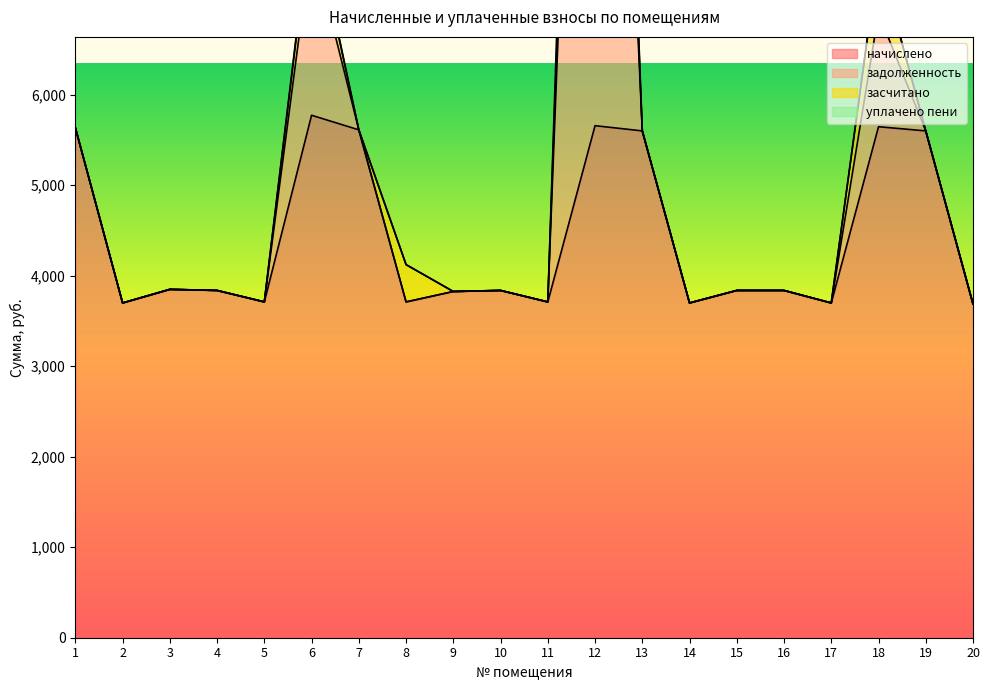

How many lines are shown in the chart?

4